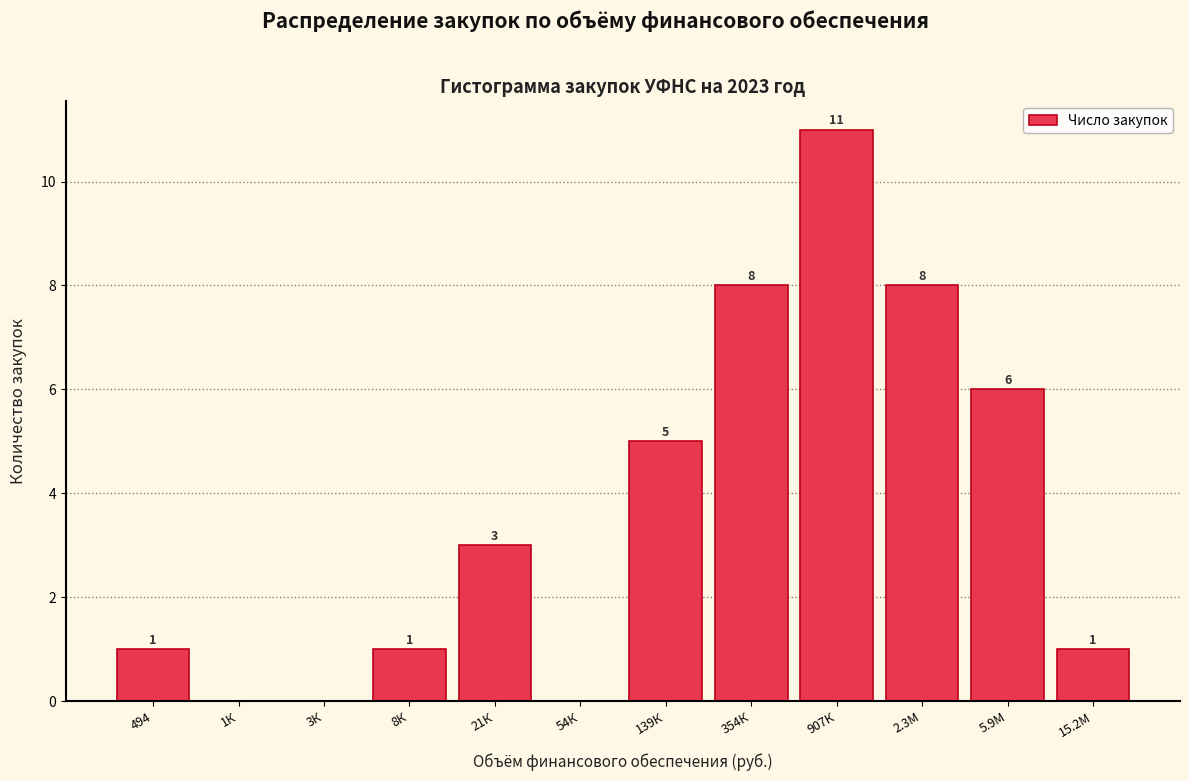

Reading left to right, what are all the values shown in this chart?

494=1	1К=0	3К=0	8К=1	21К=3	54К=0	139К=5	354К=8	907К=11	2.3М=8	5.9М=6	15.2М=1